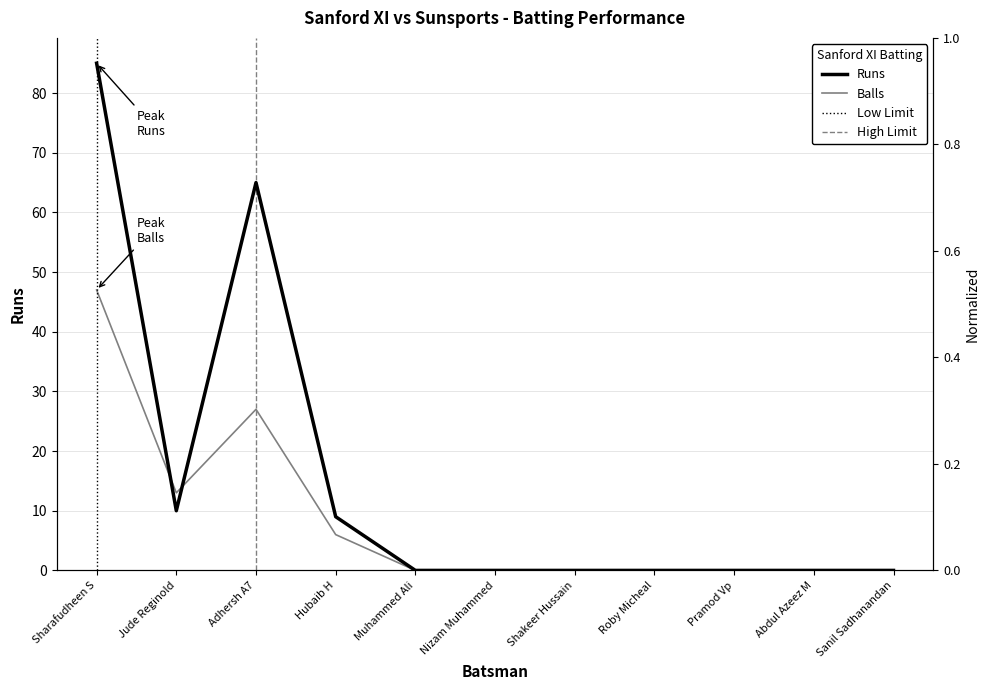

What is the difference between the Balls values at Pramod Vp and Adhersh A7?

27